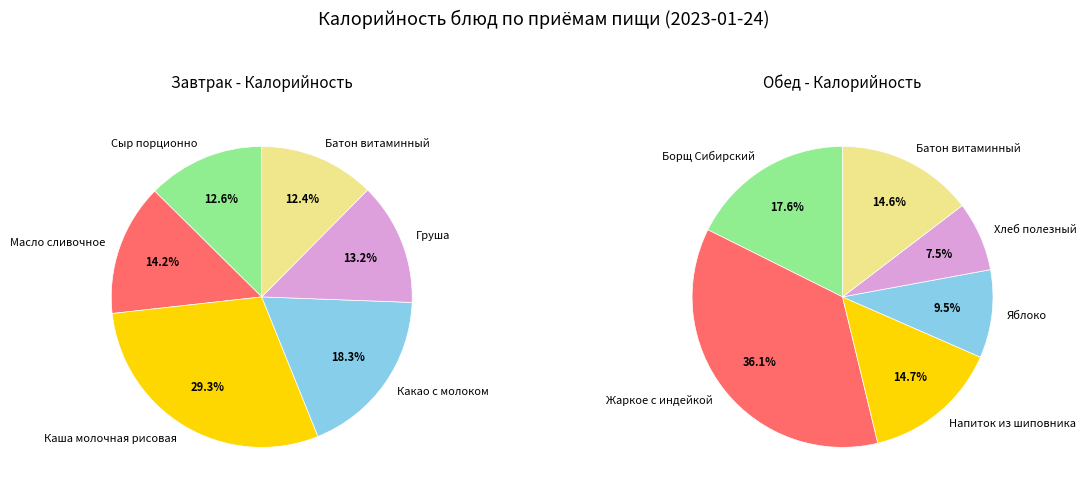

Which series changed the most between 0 and 2?

Завтрак